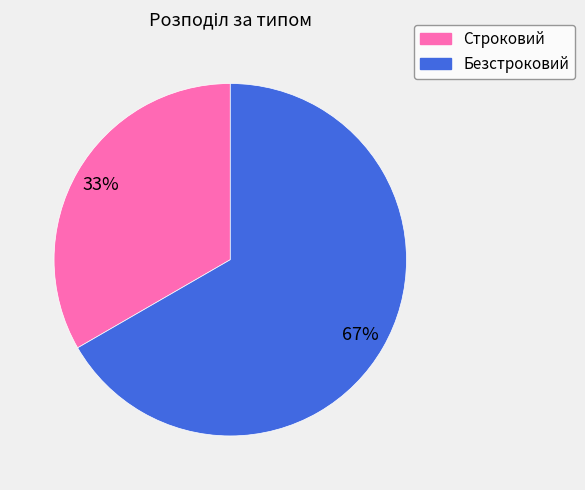

What is the smallest slice in the pie chart?

Строковий